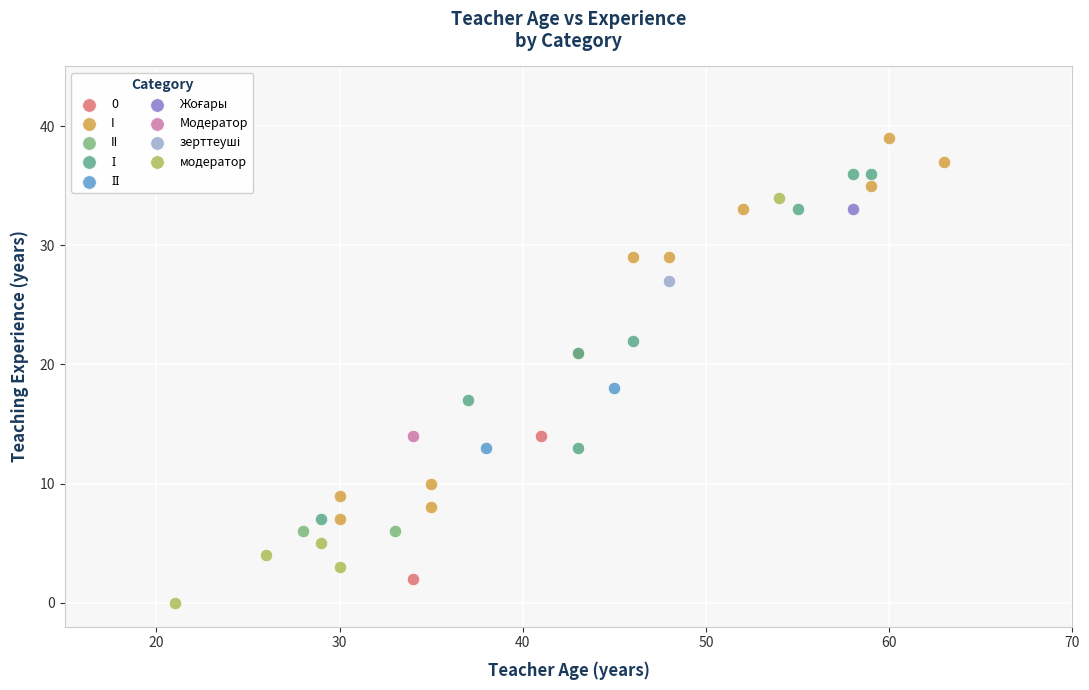

Which series reaches the minimum Y coordinate?

модератор